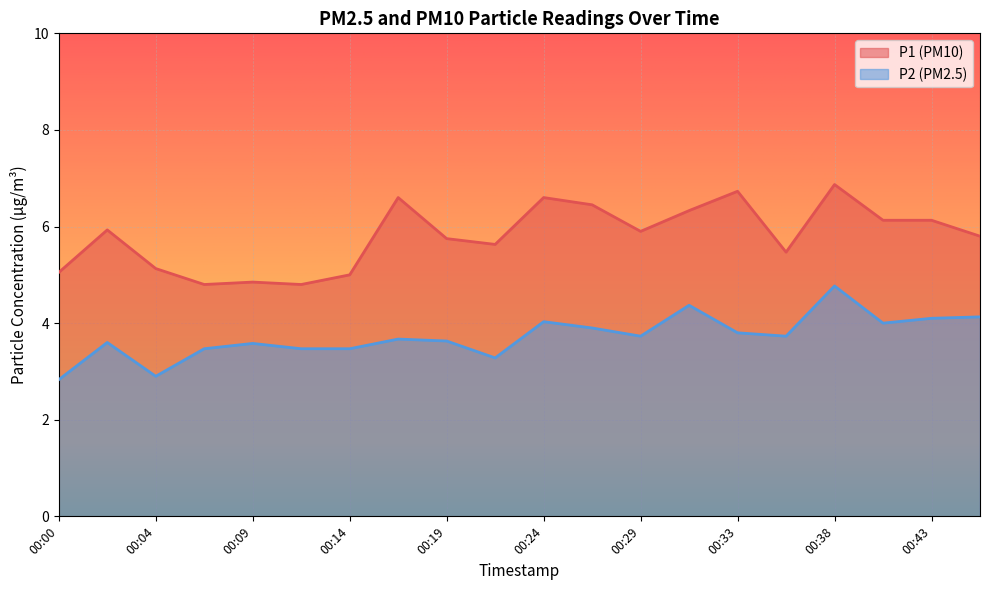

Reading right to left, list all the values displayed in this chart.

P1: 00:46=5.8	00:43=6.1	00:41=6.1	00:38=6.9	00:36=5.5	00:33=6.7	00:31=6.3	00:29=5.9	00:26=6.5	00:24=6.6	00:21=5.6	00:19=5.8	00:16=6.6	00:14=5.0	00:12=4.8	00:09=4.8	00:07=4.8	00:04=5.1	00:02=5.9	00:00=5.0
P2: 00:46=4.1	00:43=4.1	00:41=4.0	00:38=4.8	00:36=3.7	00:33=3.8	00:31=4.4	00:29=3.7	00:26=3.9	00:24=4.0	00:21=3.3	00:19=3.6	00:16=3.7	00:14=3.5	00:12=3.5	00:09=3.6	00:07=3.5	00:04=2.9	00:02=3.6	00:00=2.8